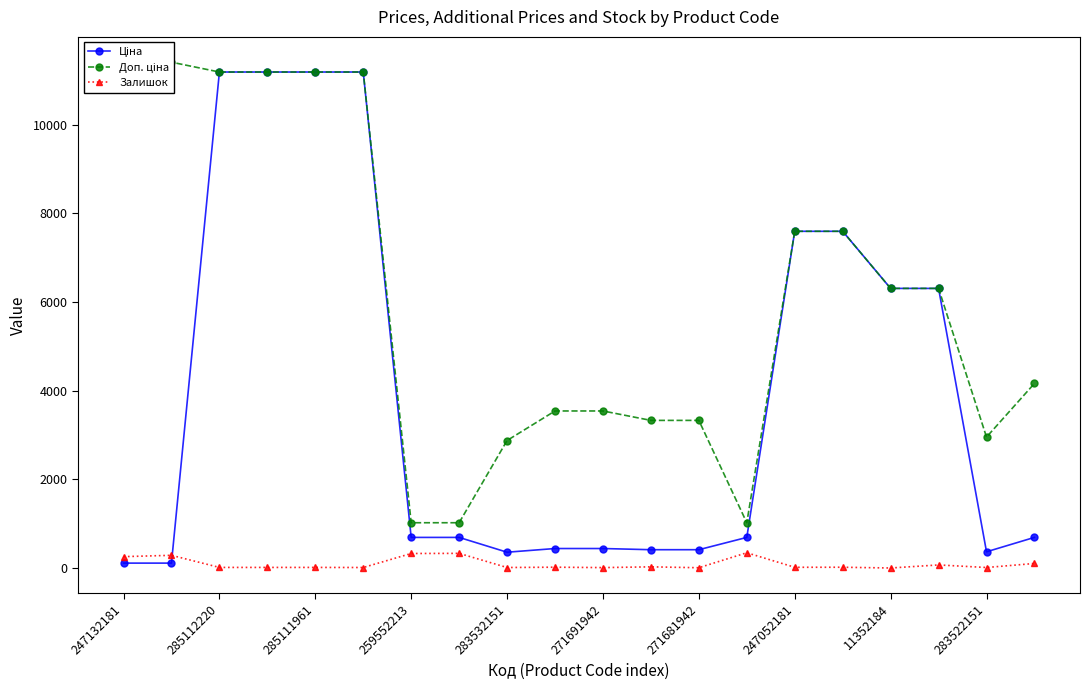

Which series has the widest spread of values?

Ціна